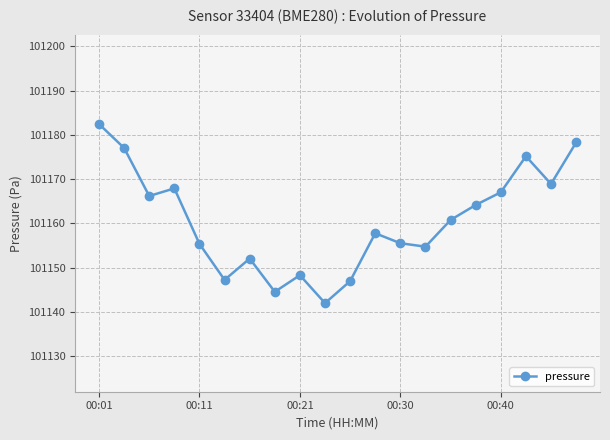

What is the value of the 10th point from the left?

101142.0